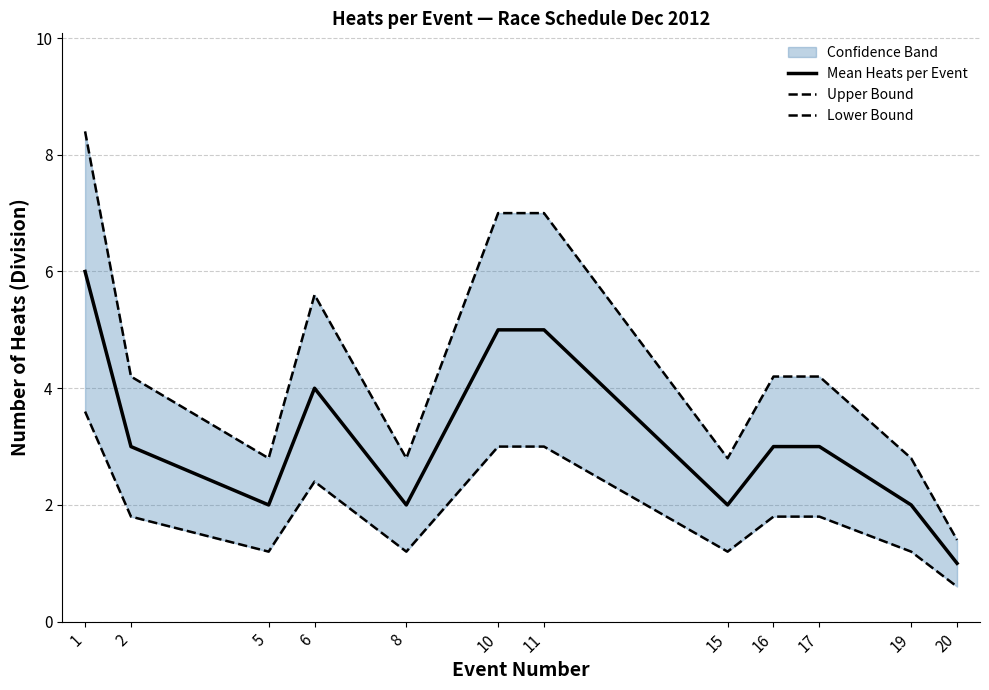

In Lower Bound, how many points are higher than both neighbors (excluding endpoints)?

1